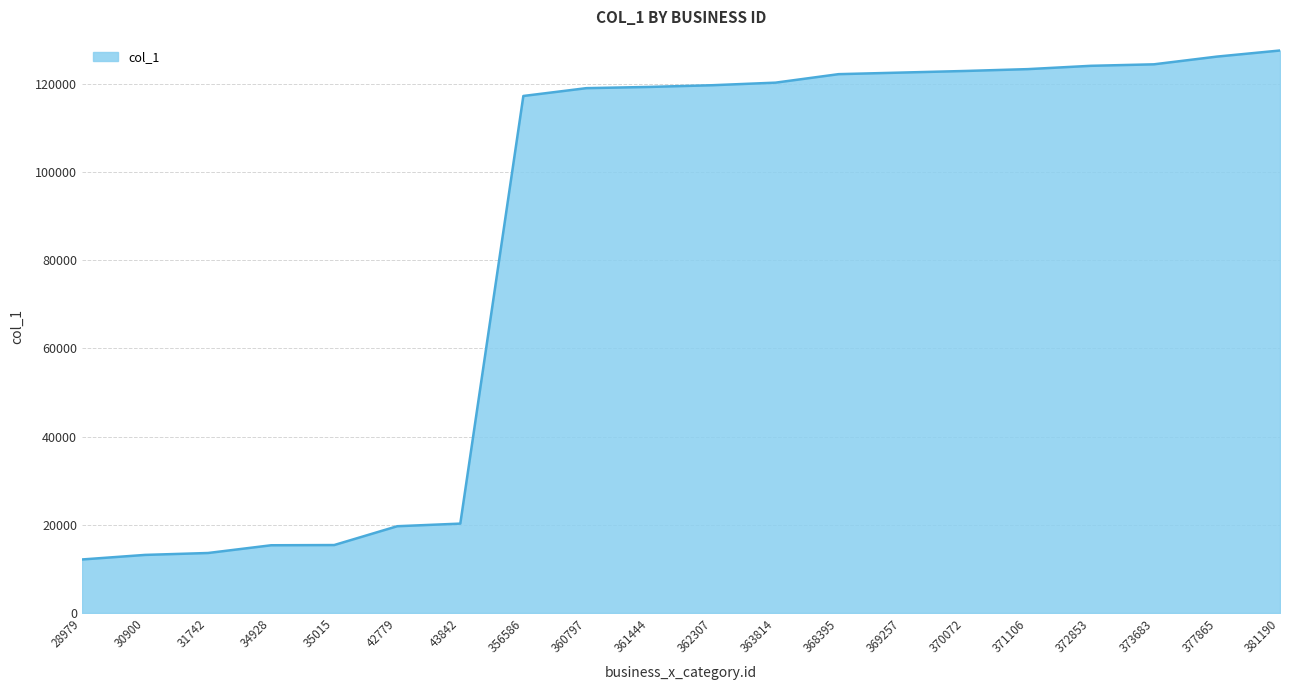

Is it true that the value at 377865 is 62570?

False